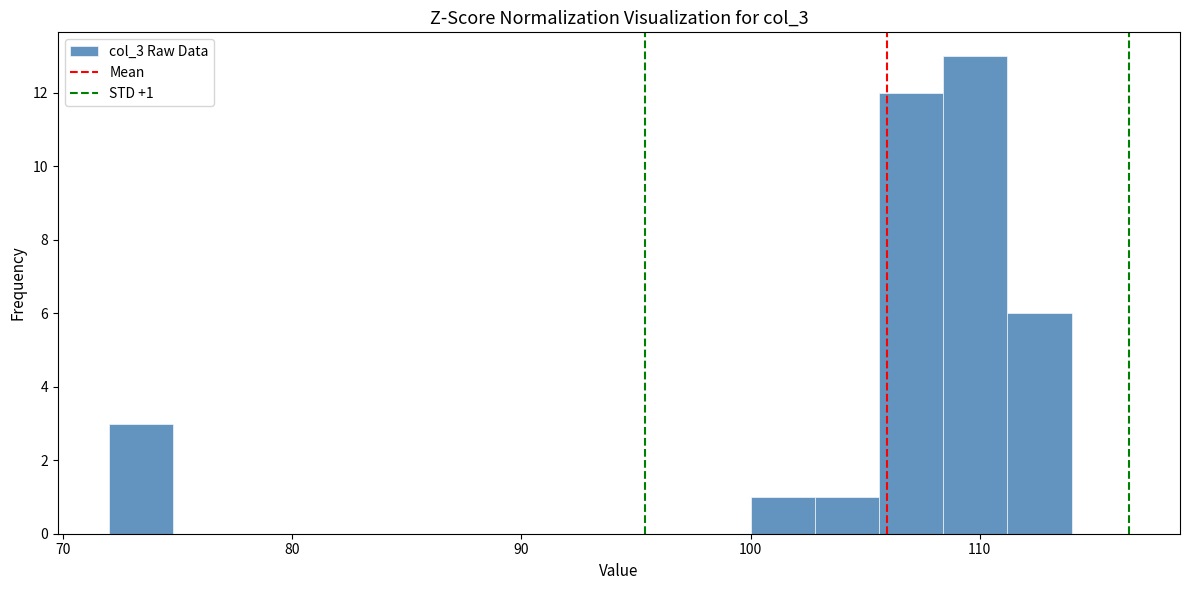

Around what value on the x-axis is the tallest bar? Give the approximate position of its centre, as read against the axis.

110